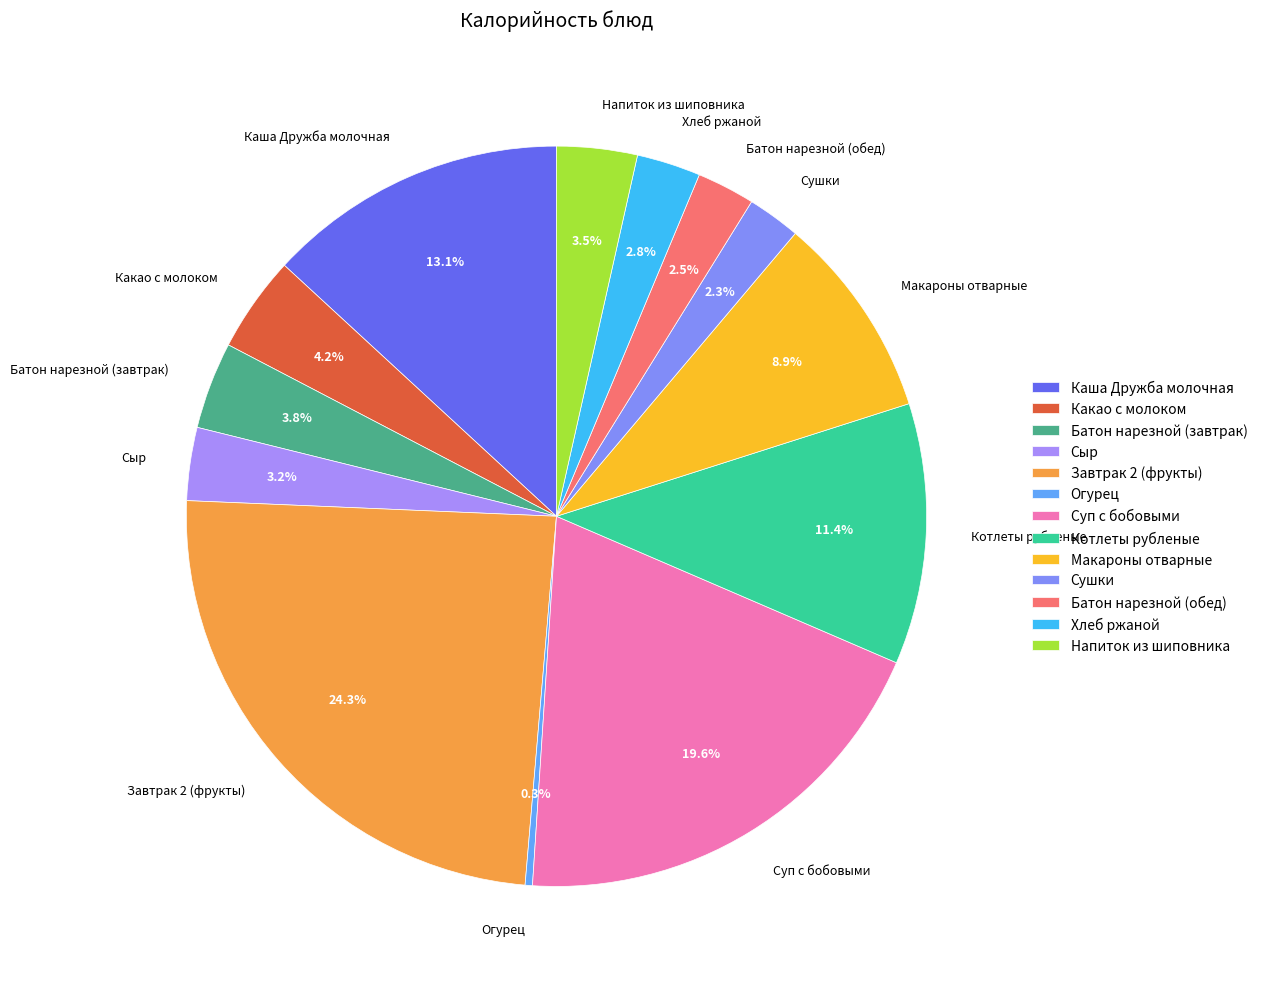

Count the number of slices in the pie.

13